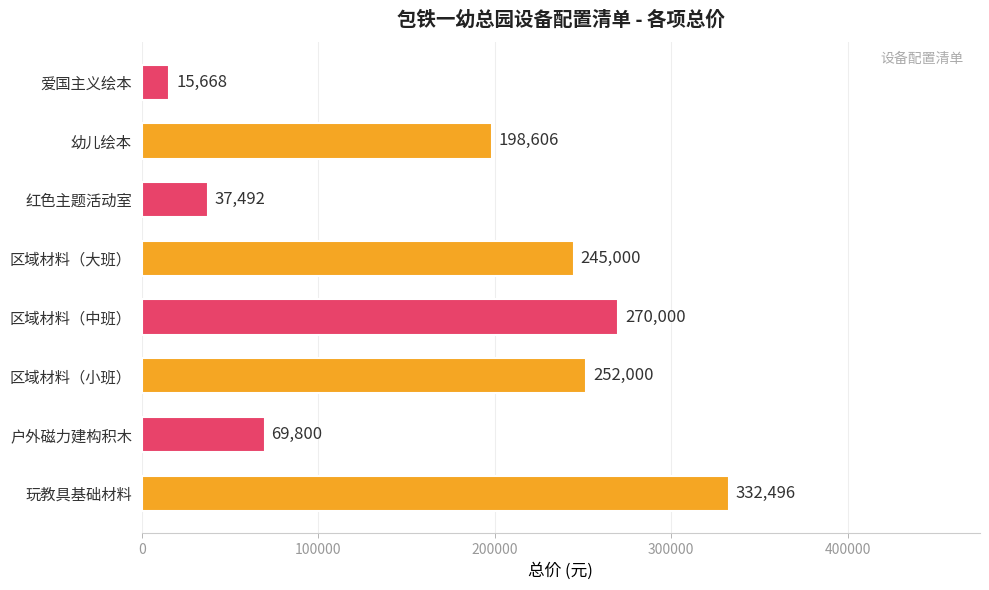

What is the difference between the maximum and minimum values?

316828